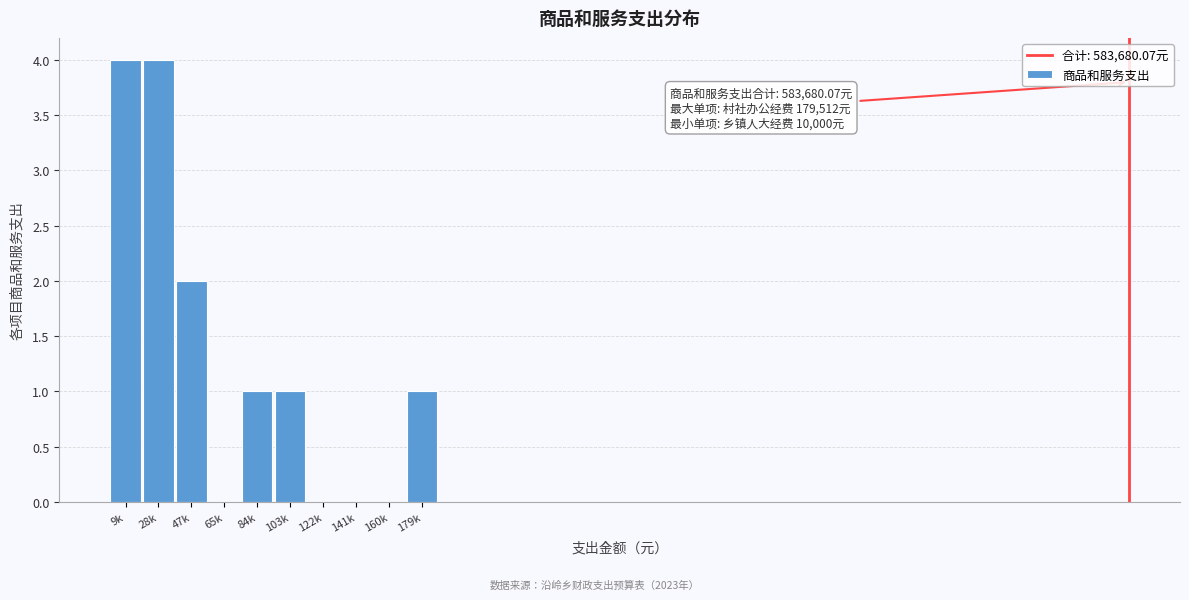

Reading left to right, what are all the values shown in this chart?

9k=4	28k=4	47k=2	65k=0	84k=1	103k=1	122k=0	141k=0	160k=0	179k=1